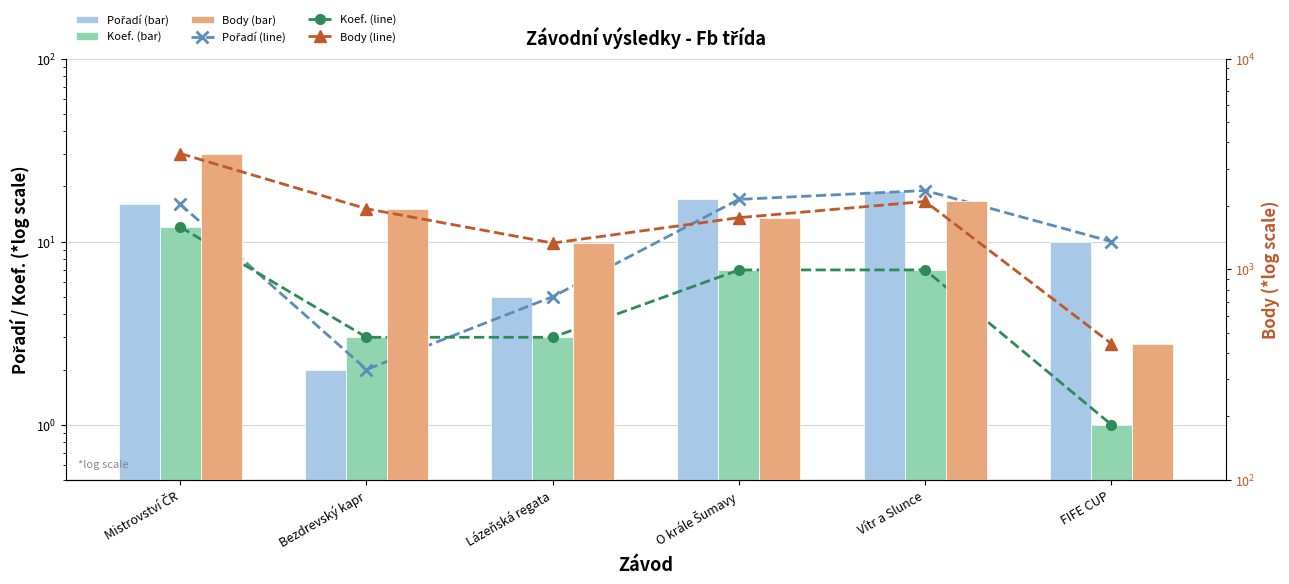

What is the average value of the Koef. series?

6